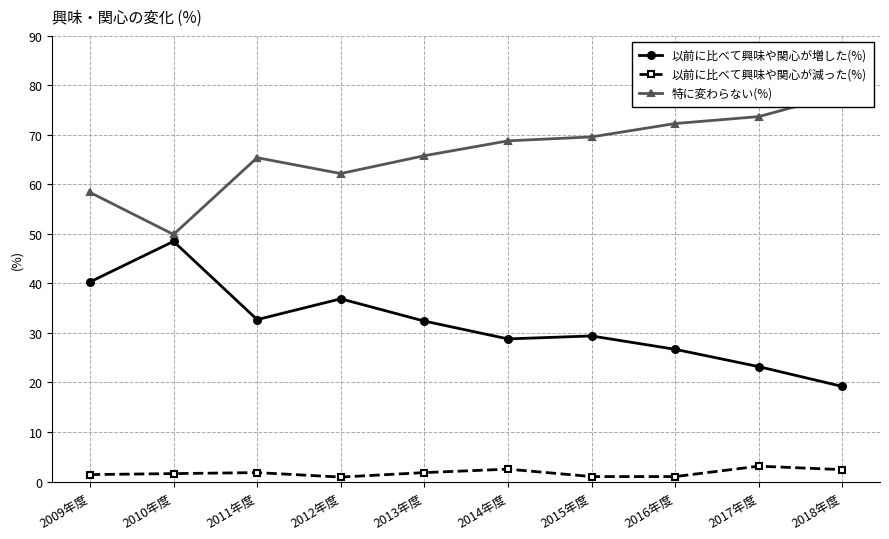

At which category does 以前に比べて興味や関心が増した(%) reach its first local peak?

2010年度